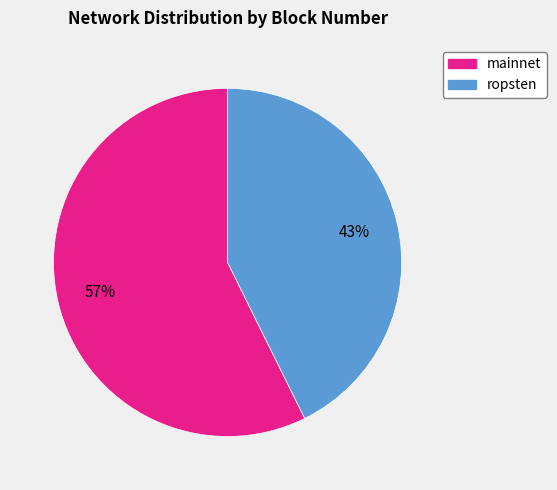

Do mainnet and ropsten together represent more than half of the pie?

Yes